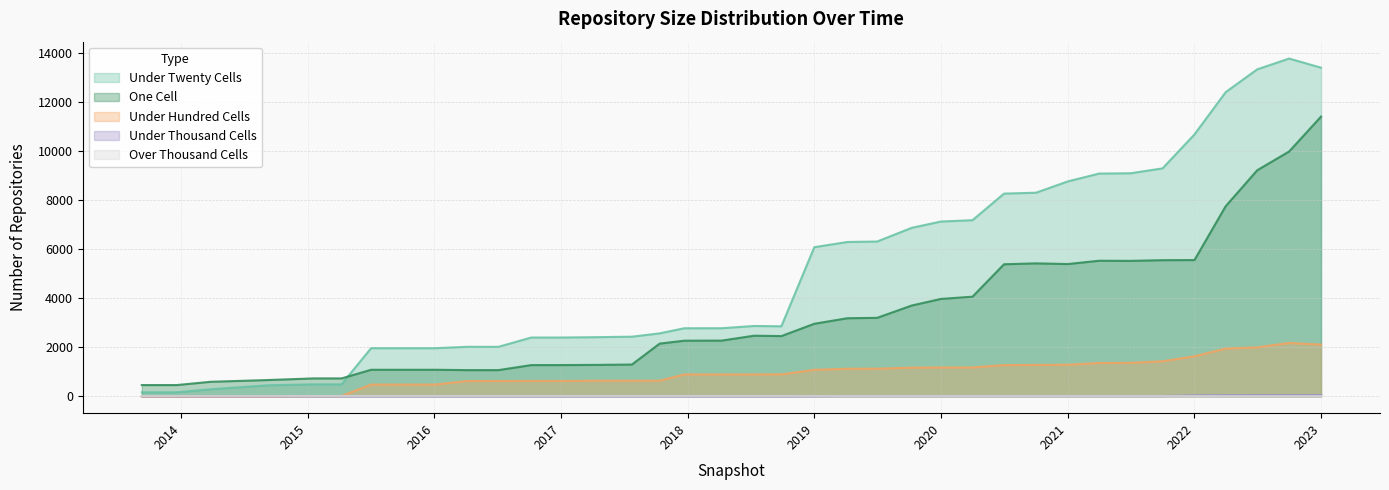

What is the maximum value shown in the chart?

13763